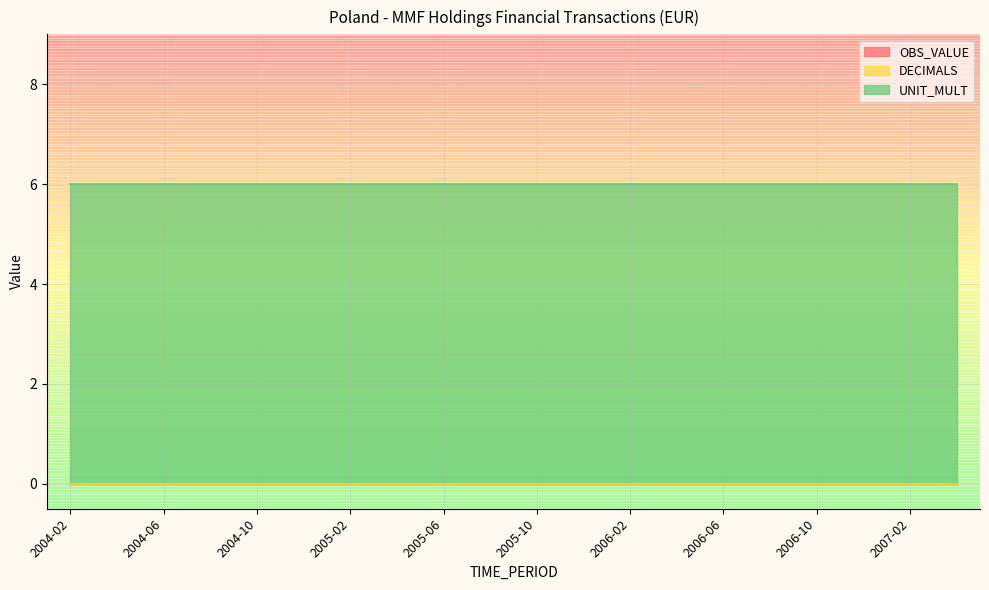

What position from the left is 2006-12?

18